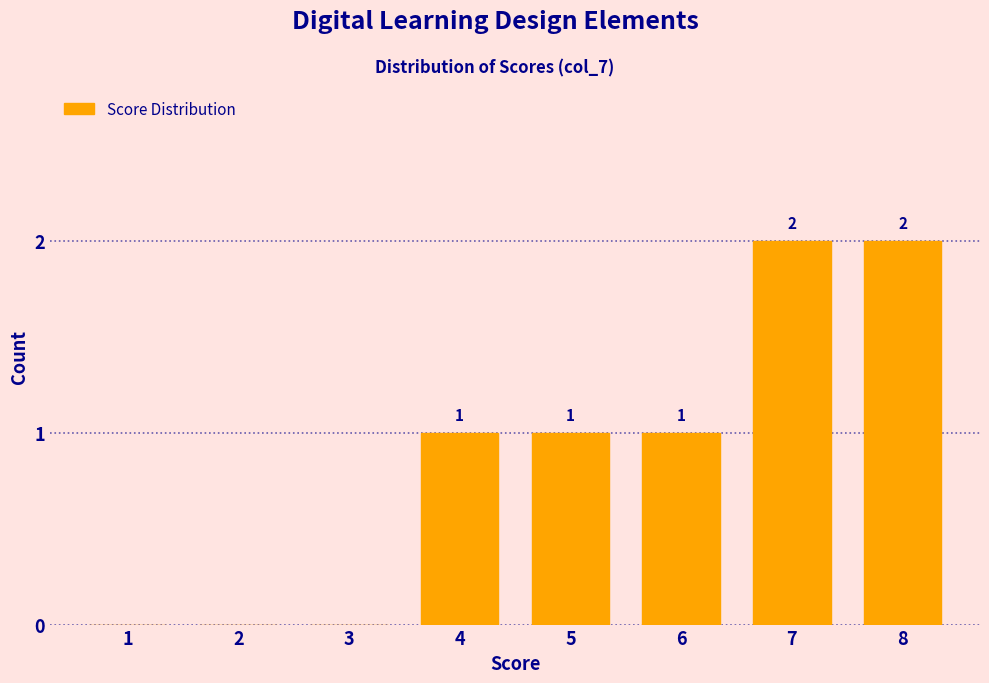

Reading left to right, extract all data points from this chart.

1=0	2=0	3=0	4=1	5=1	6=1	7=2	8=2